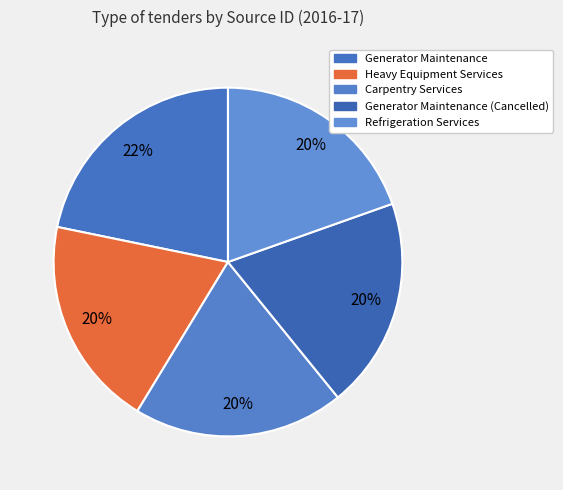

Count the number of slices in the pie.

5